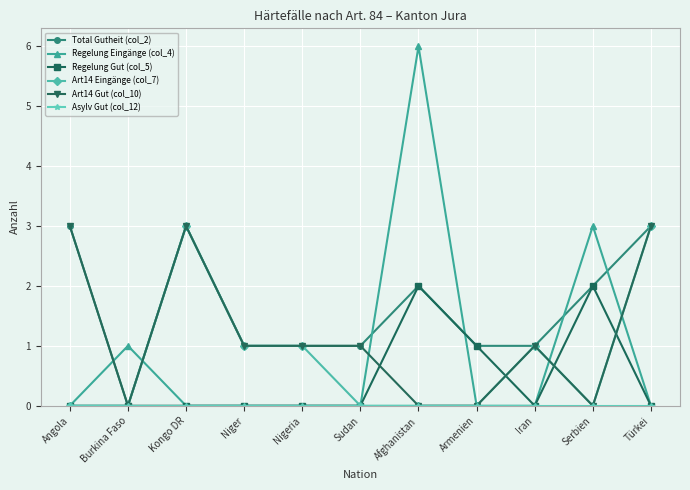

The value of Regelung Gut (col_5) at Afghanistan is 2. True or false?

True